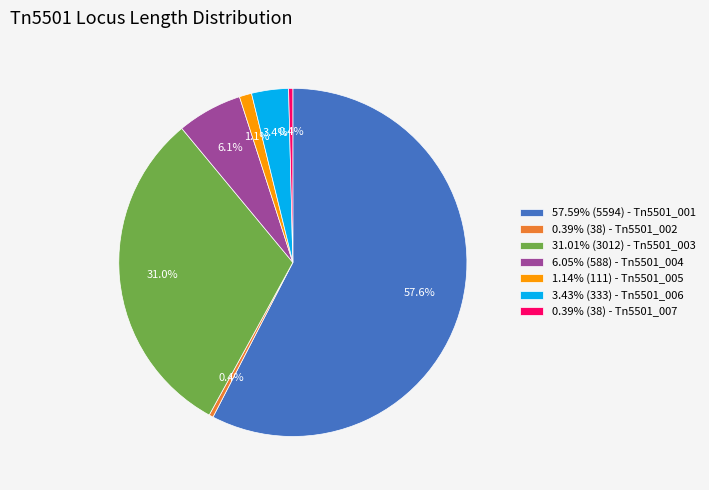

What is the ratio of the value at 57.59% (5594) - Tn5501_001 to the value at 0.39% (38) - Tn5501_002?

147.2